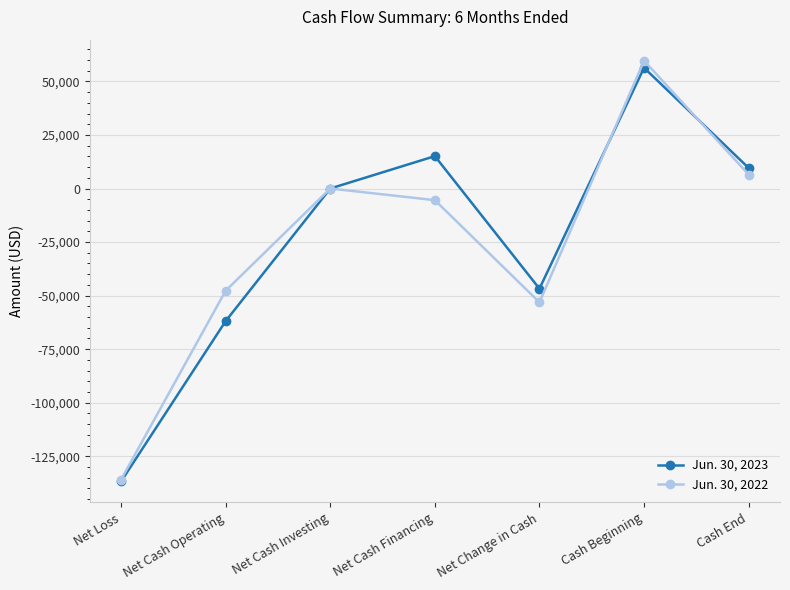

What is the sum of all Jun. 30, 2023 values?

-164332